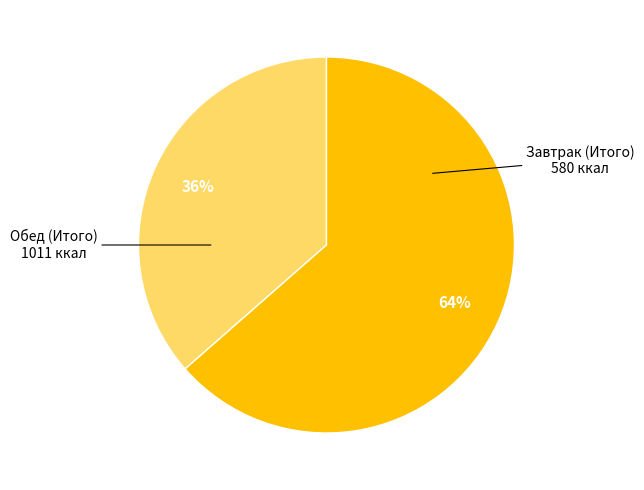

To the nearest percent, what is the average slice percentage?

50%